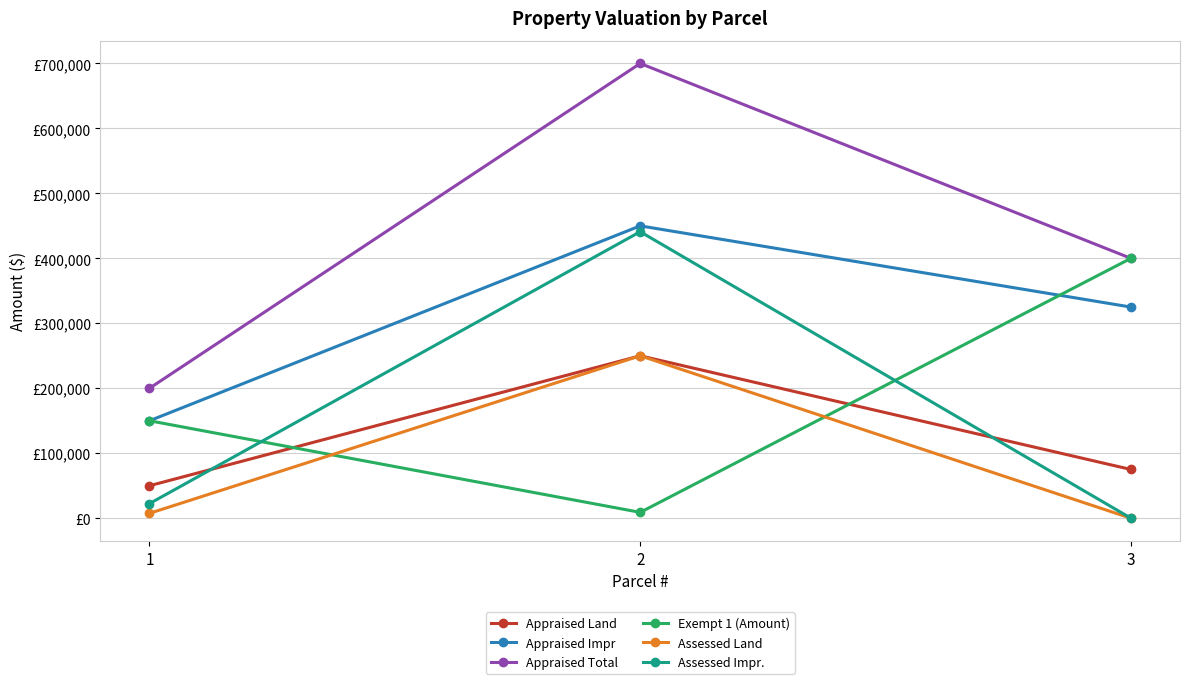

Reading left to right, what are all the values shown in this chart?

Appraised Land: 1=50000	2=250000	3=75000
Appraised Impr: 1=150000	2=450000	3=325000
Appraised Total: 1=200000	2=700000	3=400000
Exempt 1 (Amount): 1=150000	2=9000	3=400000
Assessed Land: 1=7500	2=250000	3=0
Assessed Impr.: 1=22500	2=441000	3=0